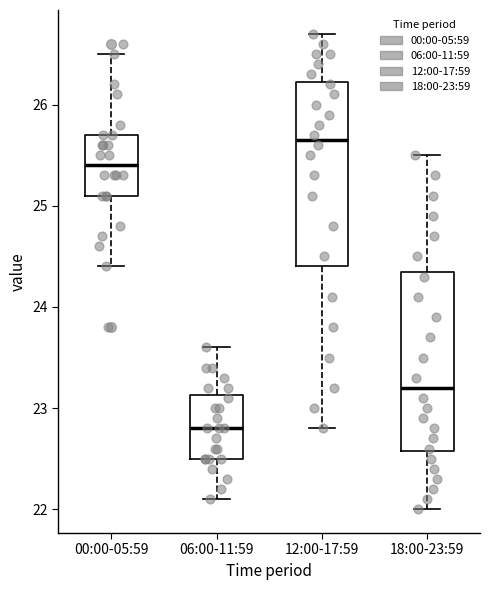

Reading left to right, read every box against the y-axis: the position of its median line, the range the box covers, and the ends of its whiskers. The values are not printed on the chart, so give them approximately, as read against the axis.

00:00-05:59: median 25.4, box 25.1 to 25.7, whiskers 24.4 to 26.5
06:00-11:59: median 22.8, box 22.5 to 23.1, whiskers 22.1 to 23.6
12:00-17:59: median 25.7, box 24.4 to 26.2, whiskers 22.8 to 26.7
18:00-23:59: median 23.2, box 22.6 to 24.4, whiskers 22.0 to 25.5